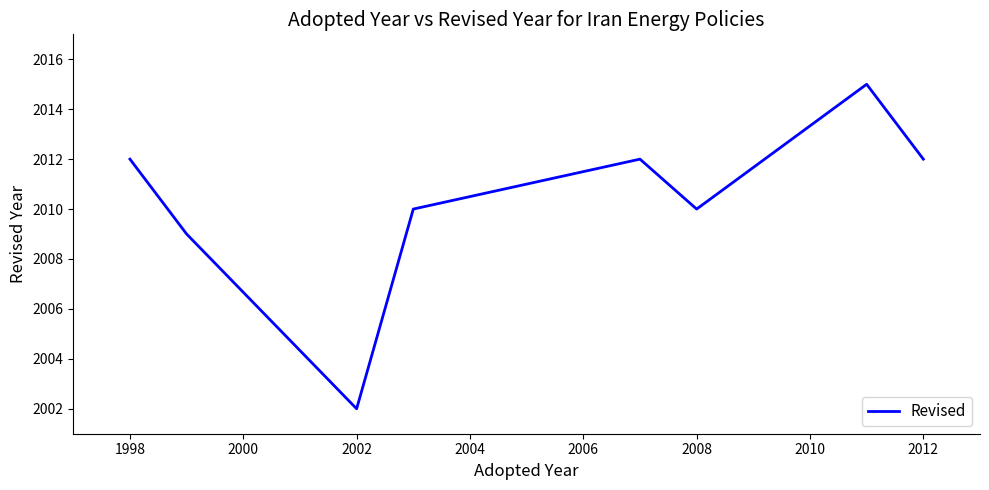

How many lines are shown in the chart?

1